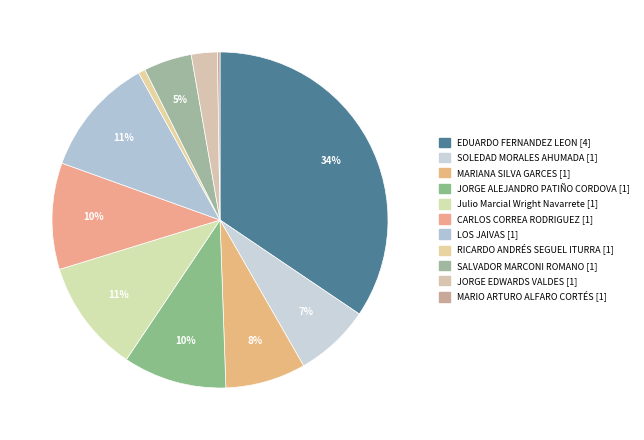

Is it true that JORGE EDWARDS VALDES is 17% of the pie?

False